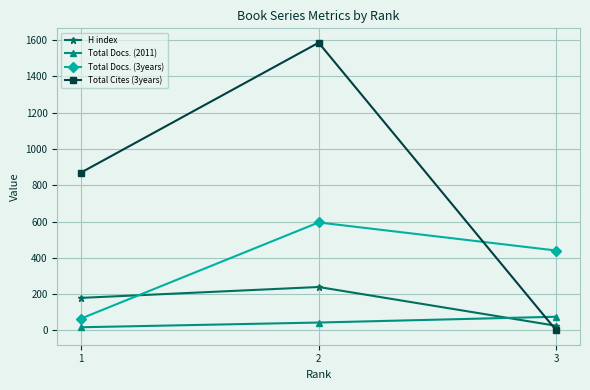

What is the value of the Total Docs. (3years) point at the 2nd from the left?

595